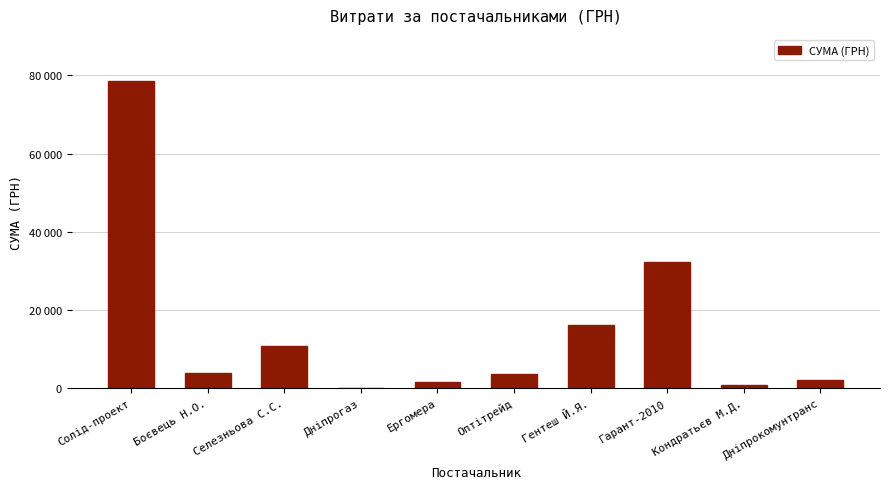

Which has a higher value, Гарант-2010 or Боєвець Н.О.?

Гарант-2010